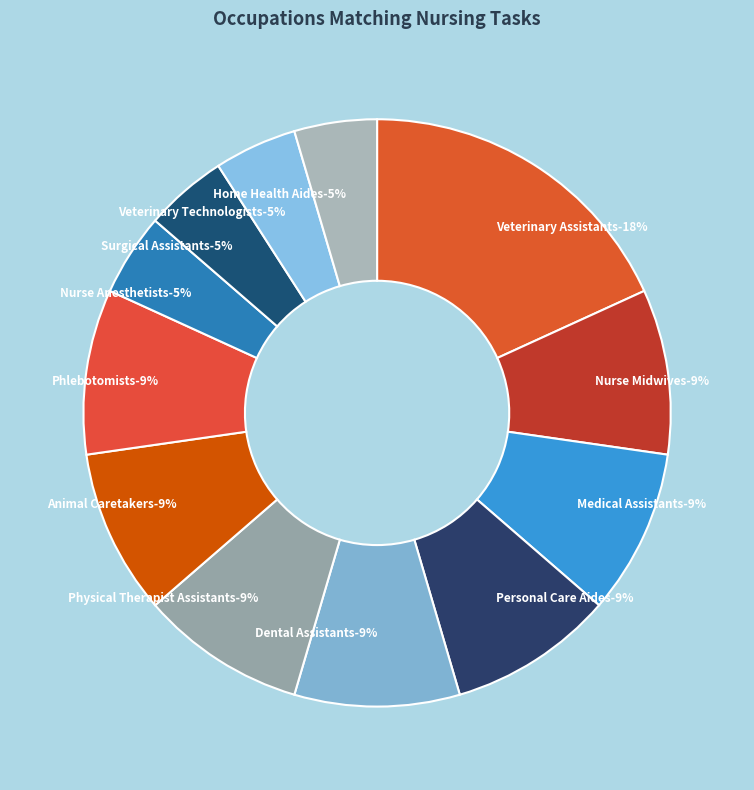

Rank the categories by value from highest to lowest.

Veterinary Assistants, Nurse Midwives, Medical Assistants, Personal Care Aides, Dental Assistants, Physical Therapist Assistants, Animal Caretakers, Phlebotomists, Nurse Anesthetists, Surgical Assistants, Veterinary Technologists, Home Health Aides